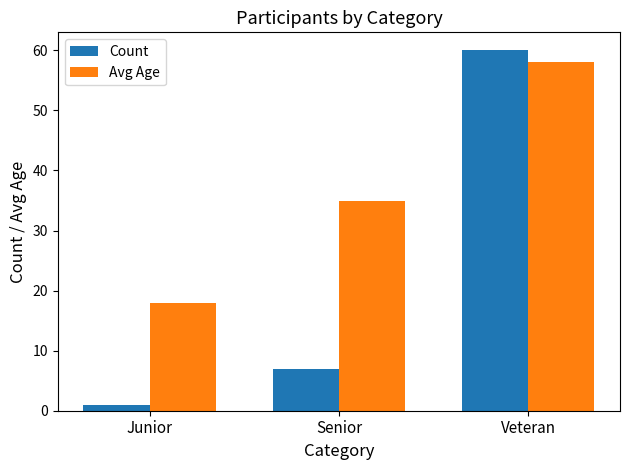

How many bars are there in total?

6